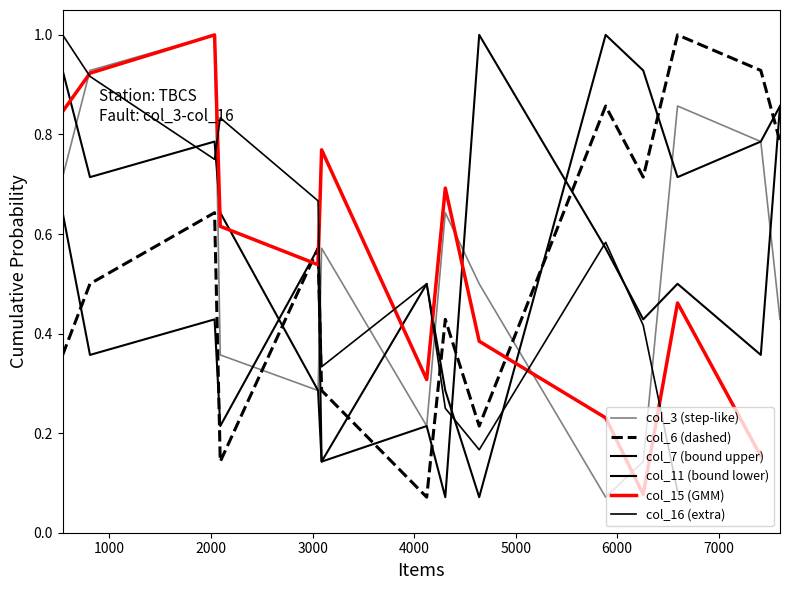

What is the average value of the col_6 series?

0.5